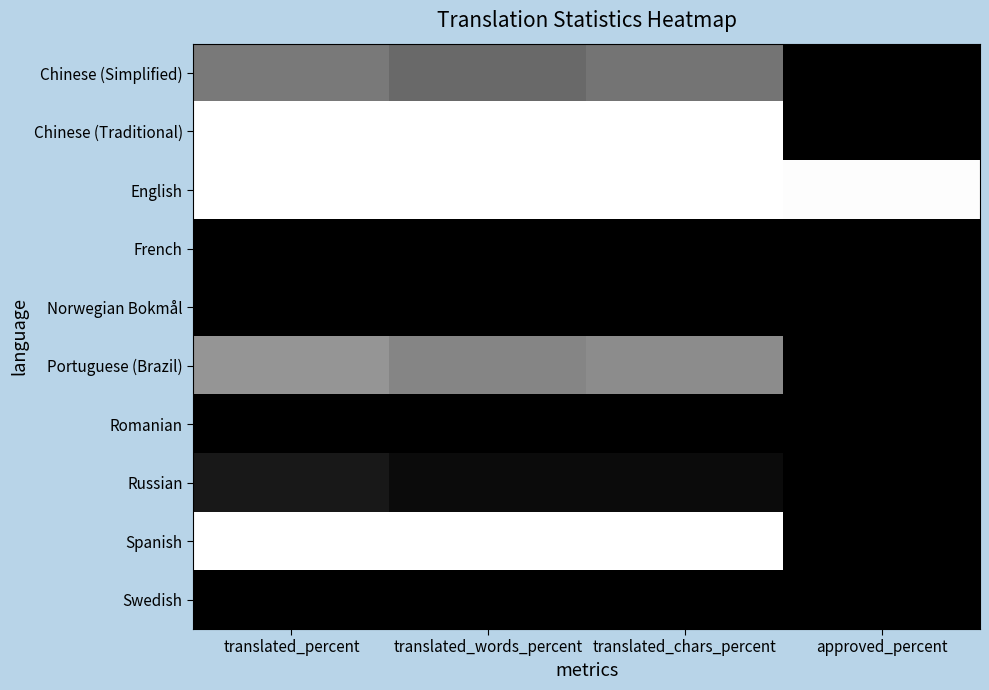

Which series has the widest spread of values?

Chinese (Traditional)